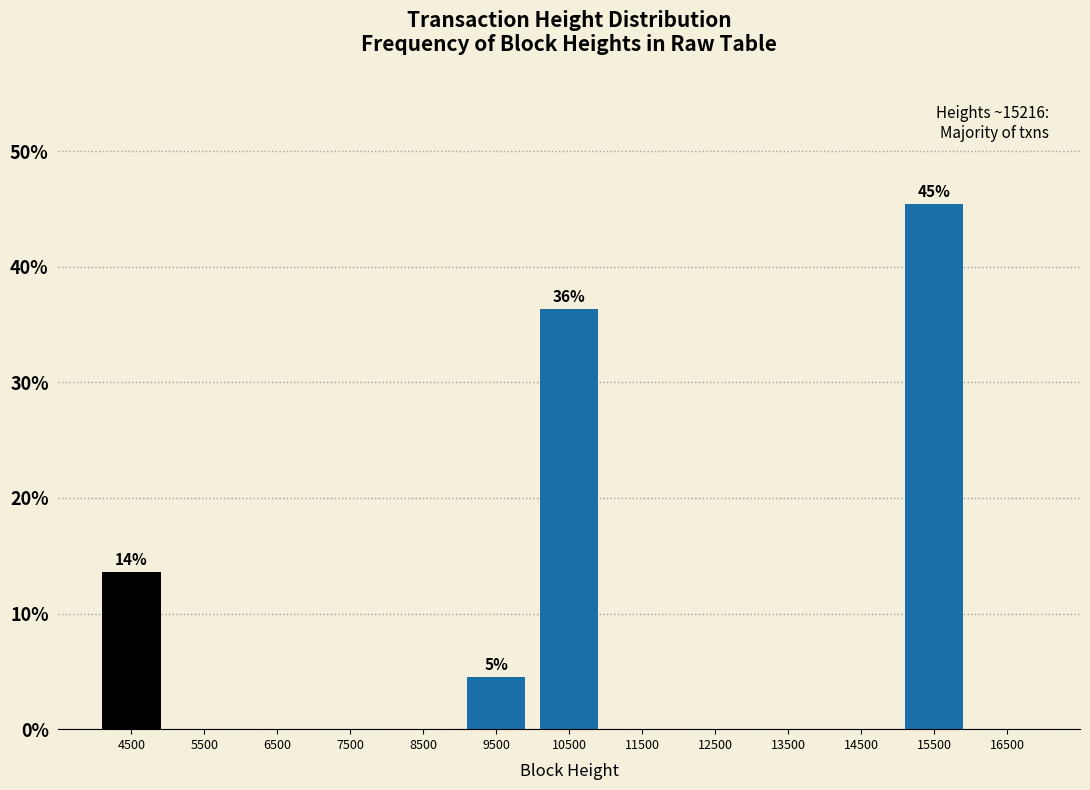

Reading right to left, list all the values displayed in this chart.

16500=0.0	15500=45.5	14500=0.0	13500=0.0	12500=0.0	11500=0.0	10500=36.4	9500=4.5	8500=0.0	7500=0.0	6500=0.0	5500=0.0	4500=13.6